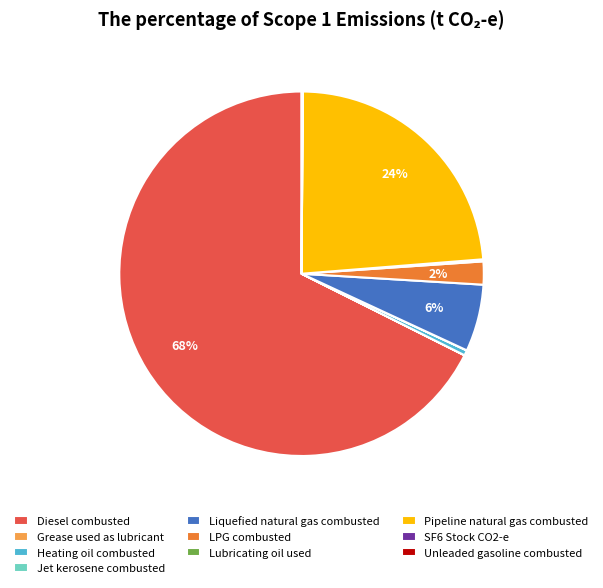

What percentage is the Pipeline natural gas combusted slice, to the nearest percent?

24%